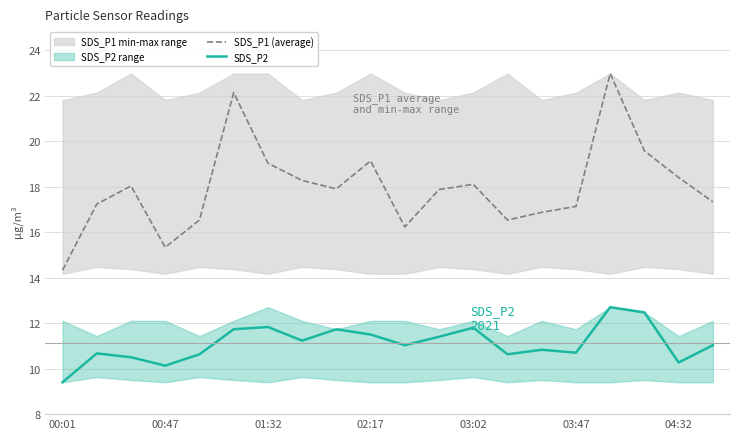

What is the maximum value for SDS_P2?

12.7